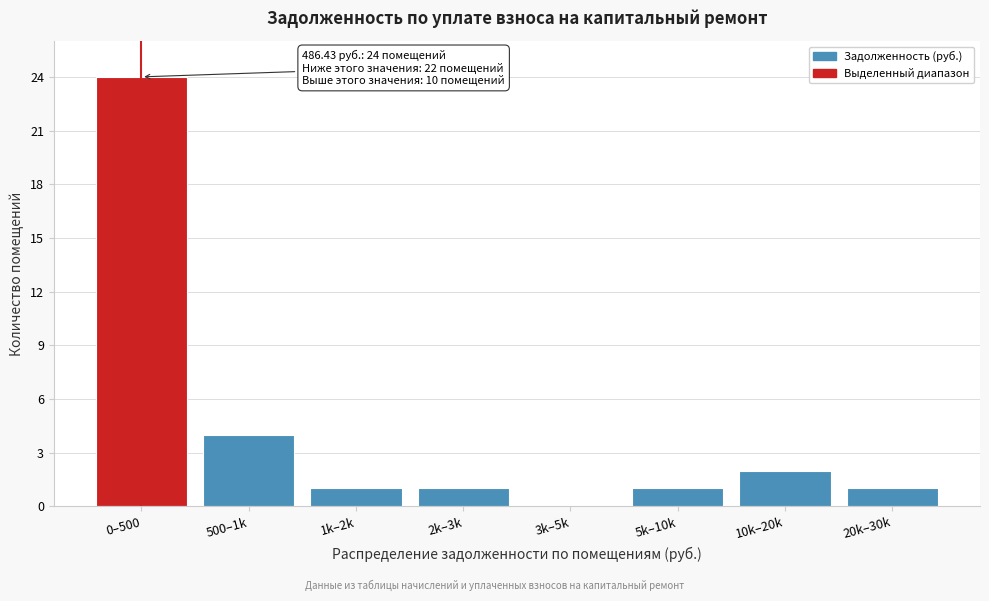

Reading right to left, what are all the values shown in this chart?

20k–30k=1	10k–20k=2	5k–10k=1	3k–5k=0	2k–3k=1	1k–2k=1	500–1k=4	0–500=24